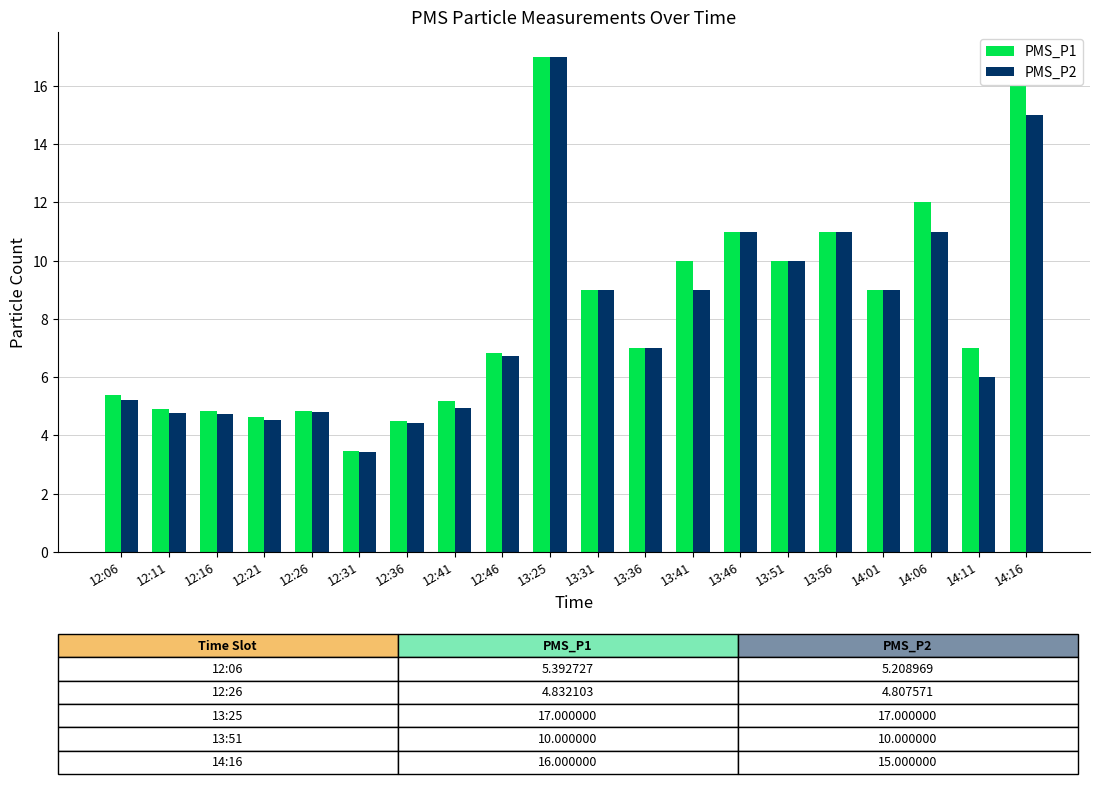

Rank the series at 14:11 from lowest to highest value.

PMS_P2, PMS_P1